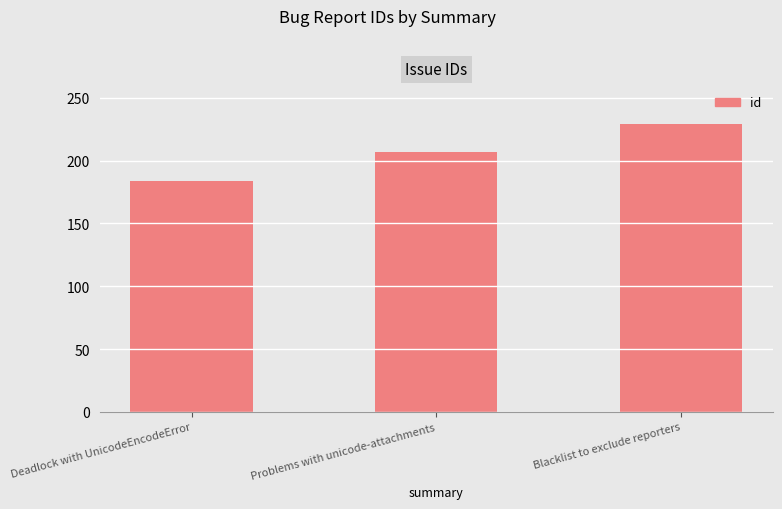

What is the change in value from Deadlock with UnicodeEncodeError to Problems with unicode-attachments?

+23